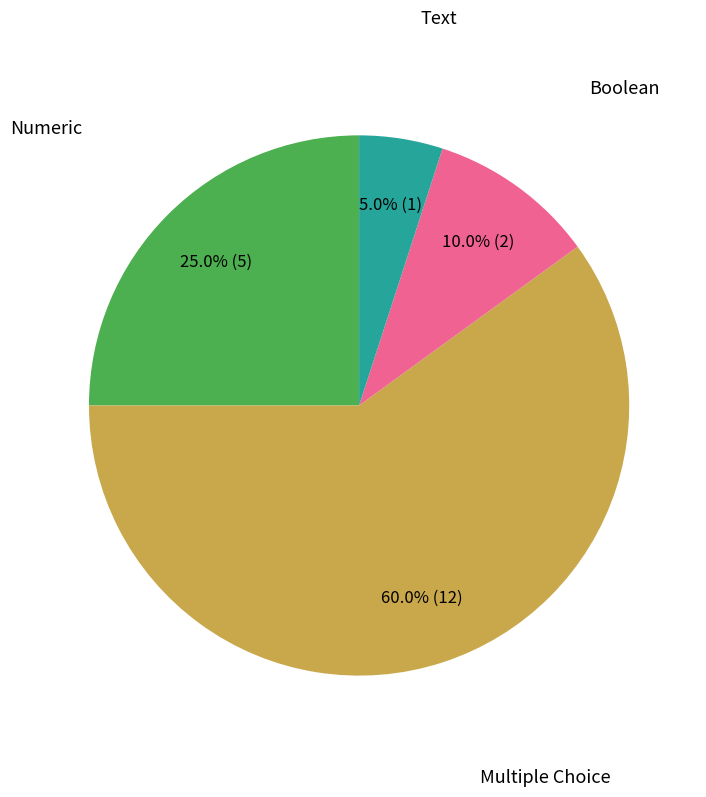

Is it true that Numeric is 17% of the pie?

False